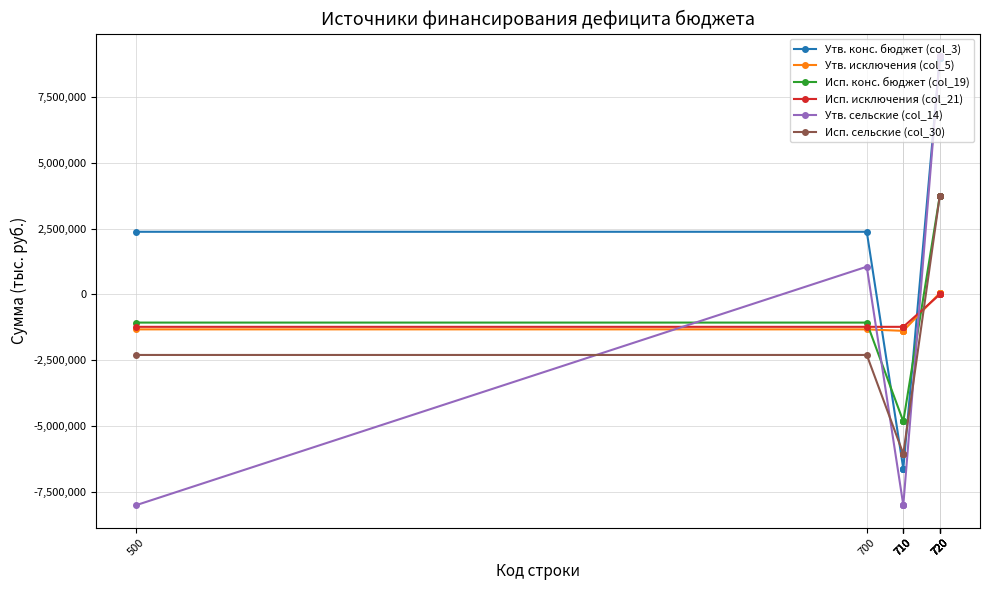

What is the value of the Утв. исключения (col_5) point at the 8th from the left?

55879.2